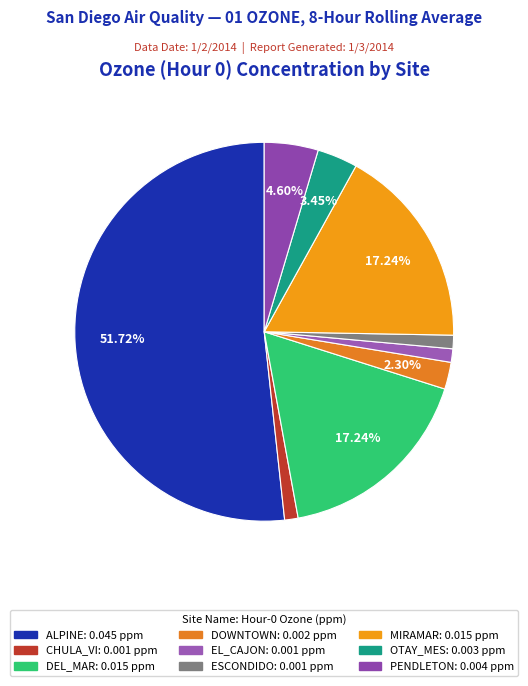

Does ALPINE account for over 50% of the chart?

Yes